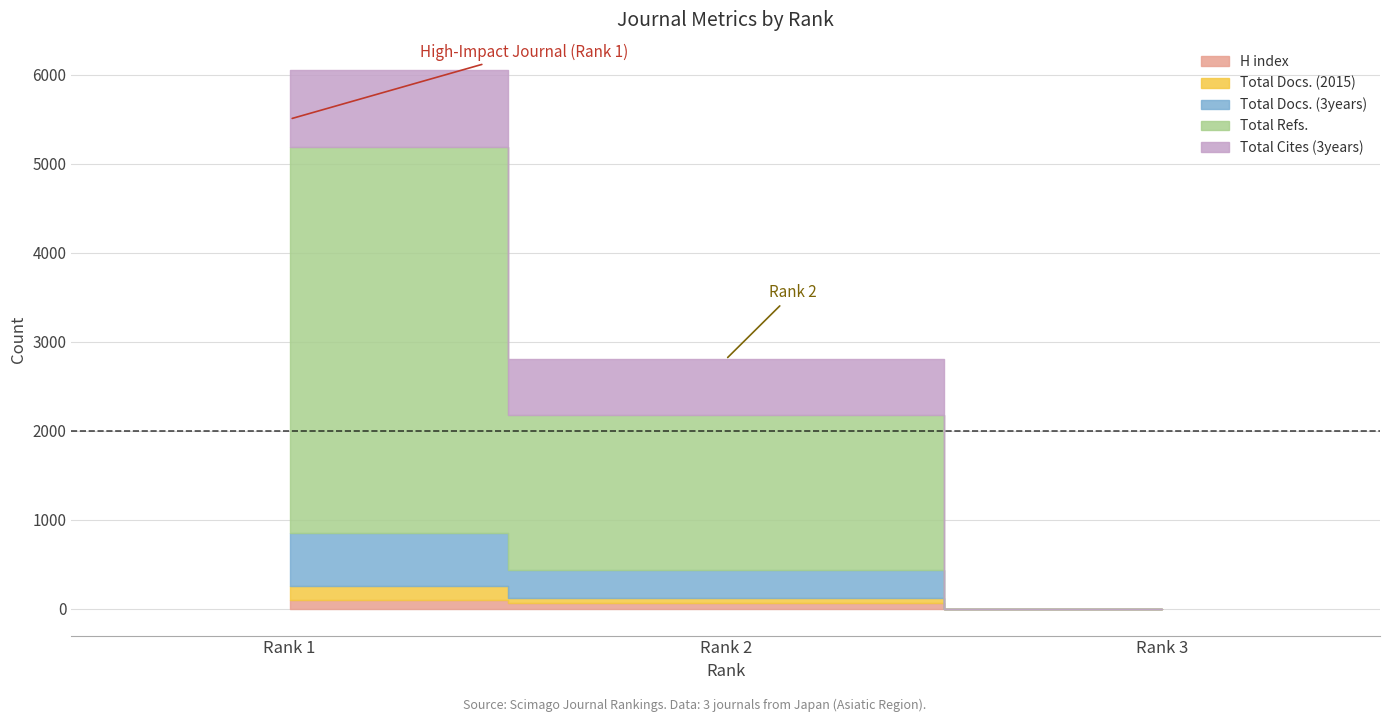

Reading left to right, what are all the values shown in this chart?

H index: 1=102	2=59	3=0
Total Docs. (2015): 1=151	2=57	3=0
Total Docs. (3years): 1=600	2=322	3=0
Total Refs.: 1=4331	2=1739	3=0
Total Cites (3years): 1=873	2=624	3=0